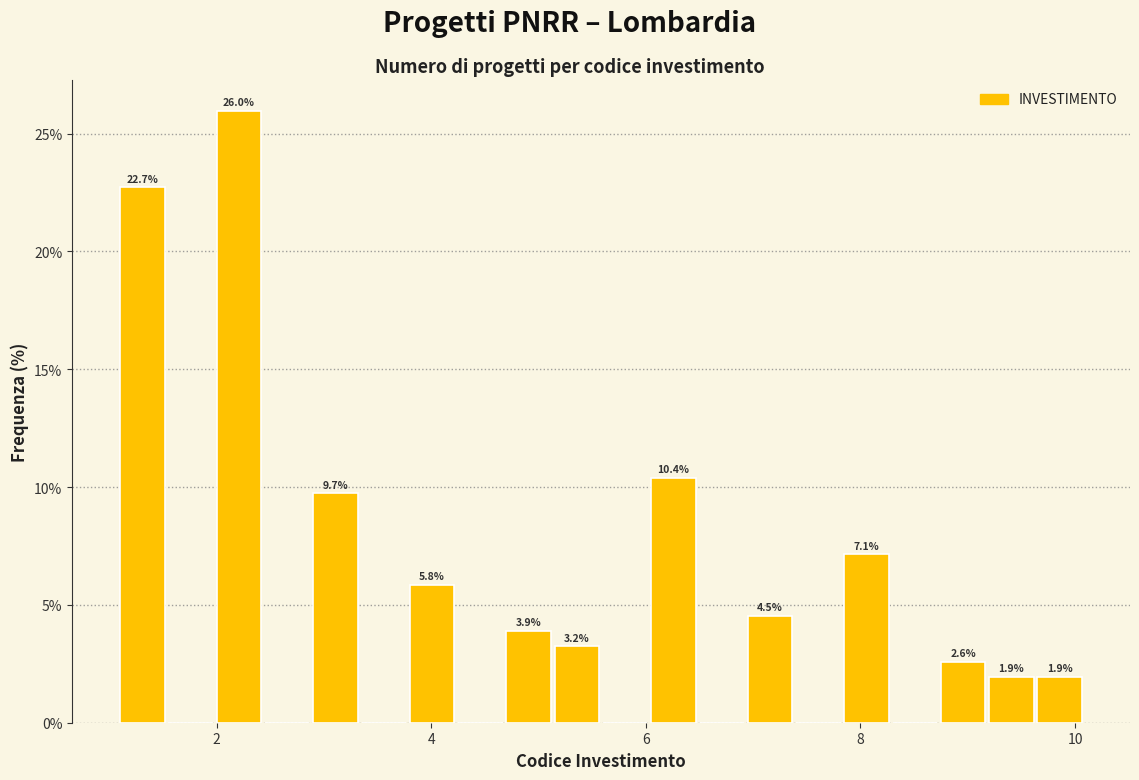

Around what value on the x-axis is the tallest bar? Give the approximate position of its centre, as read against the axis.

2.2